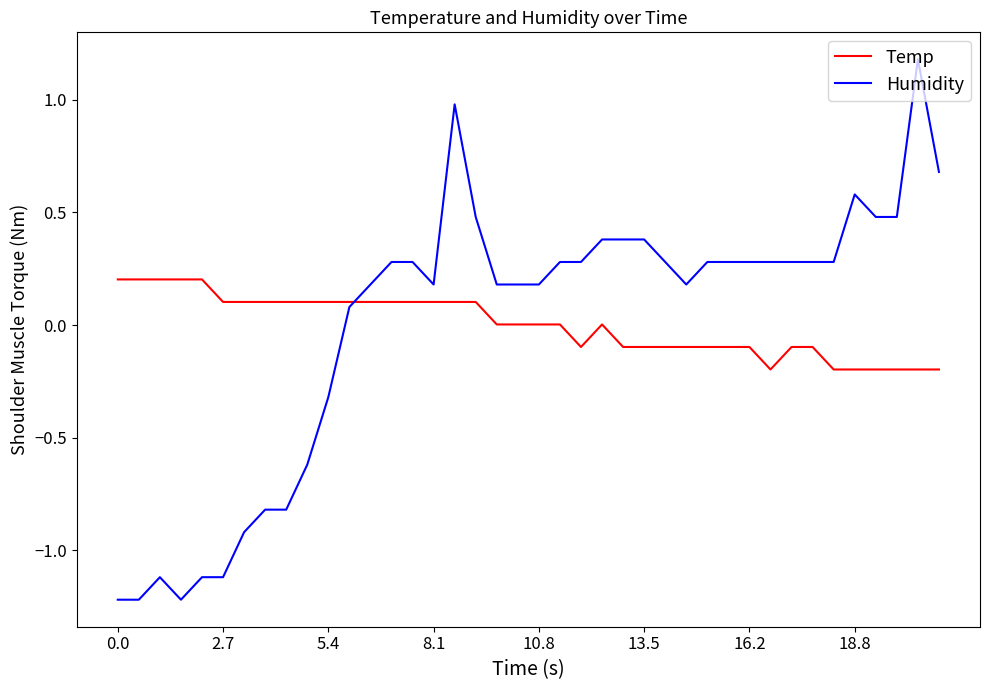

Rank the series by their maximum value, from highest to lowest.

Humidity, Temp